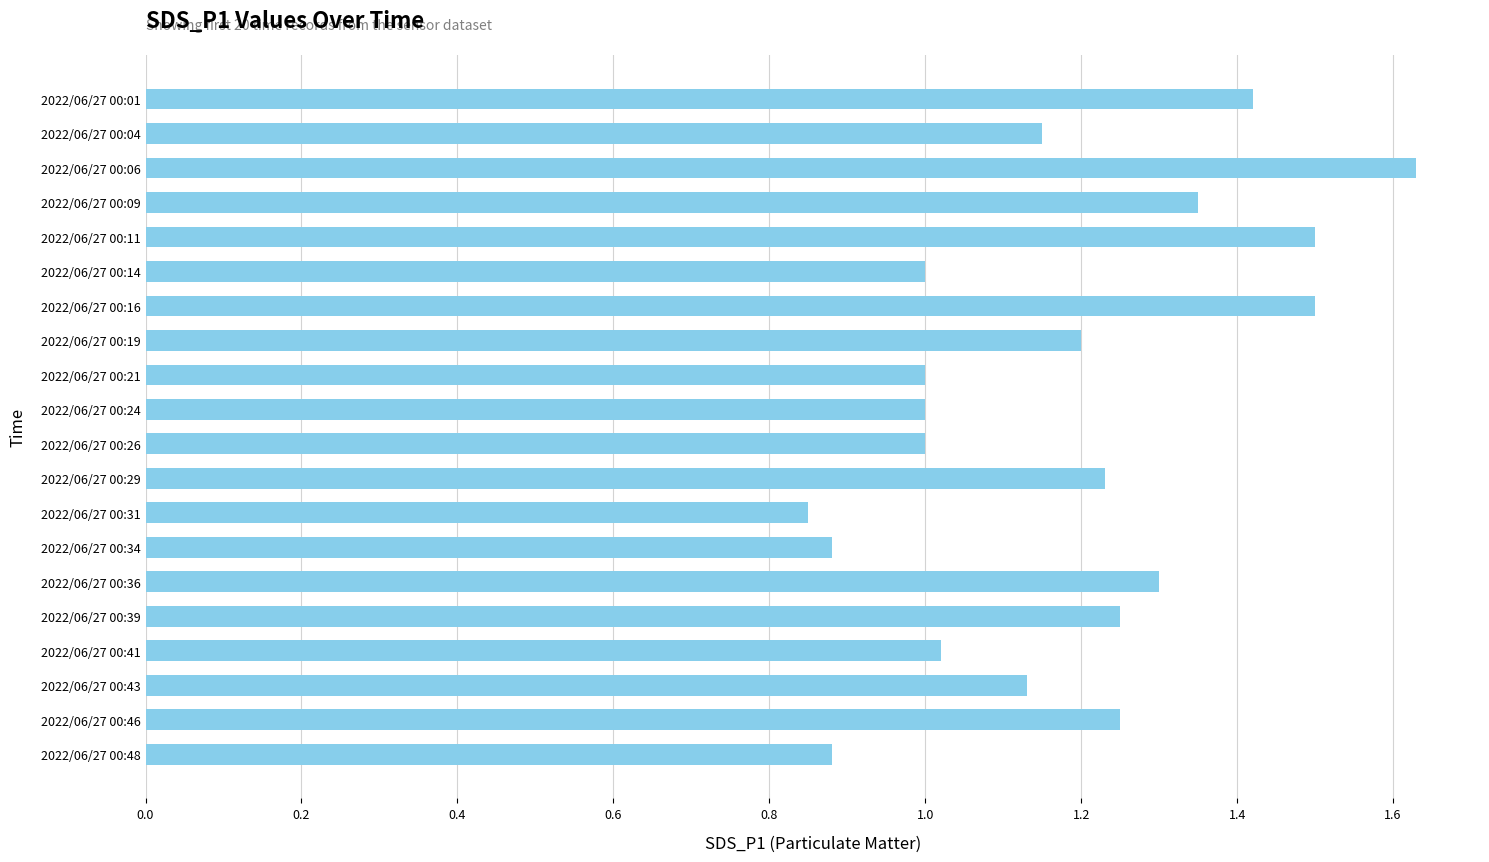

Which label corresponds to the smallest value in the chart?

2022/06/27 00:31